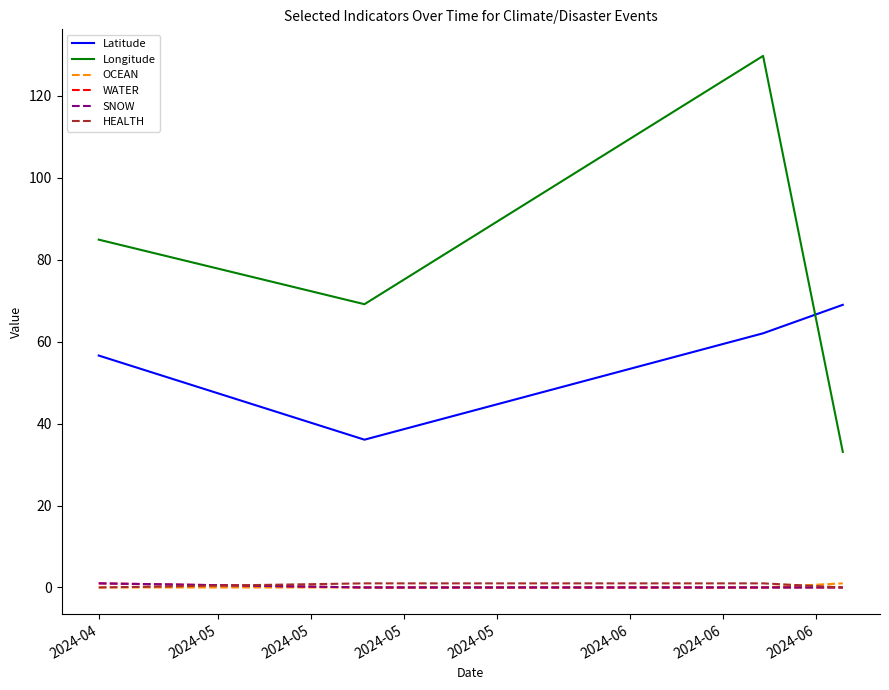

Where is SNOW nearest to the value 0?

2024-05